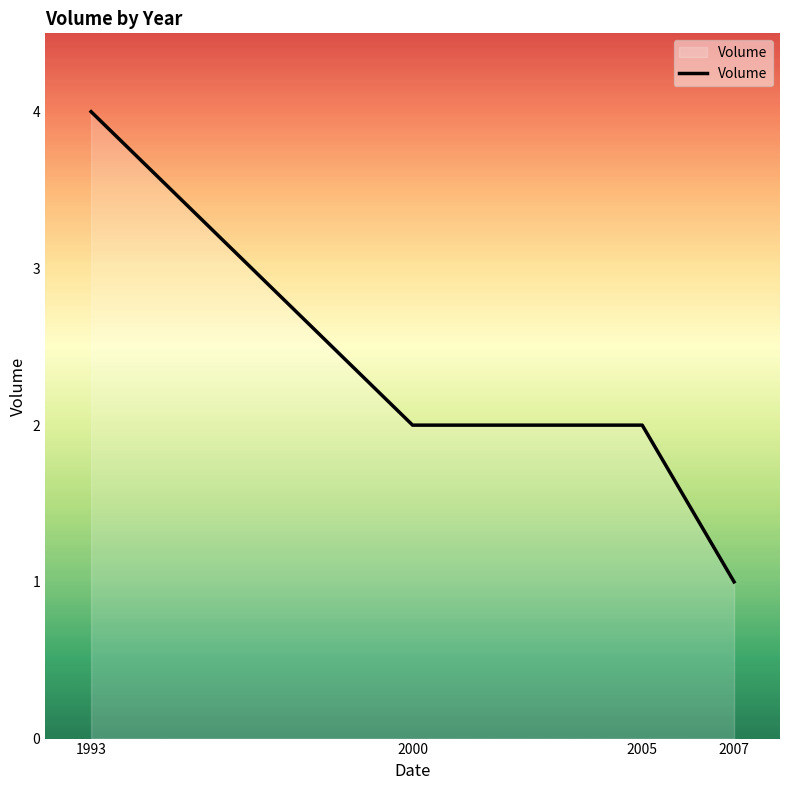

Which has a higher value, 1993 or 2005?

1993